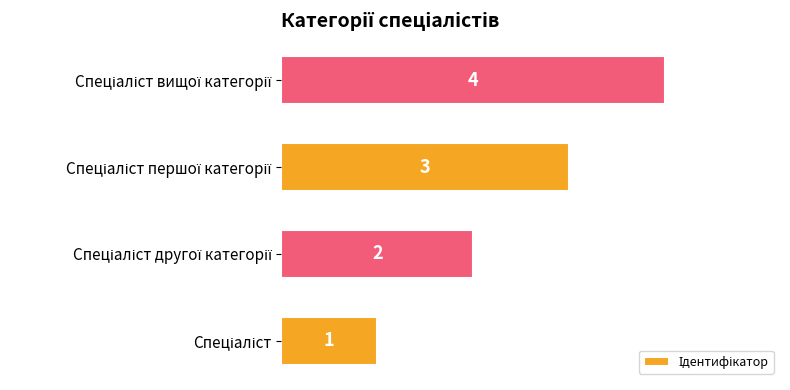

What is the greatest value displayed?

4